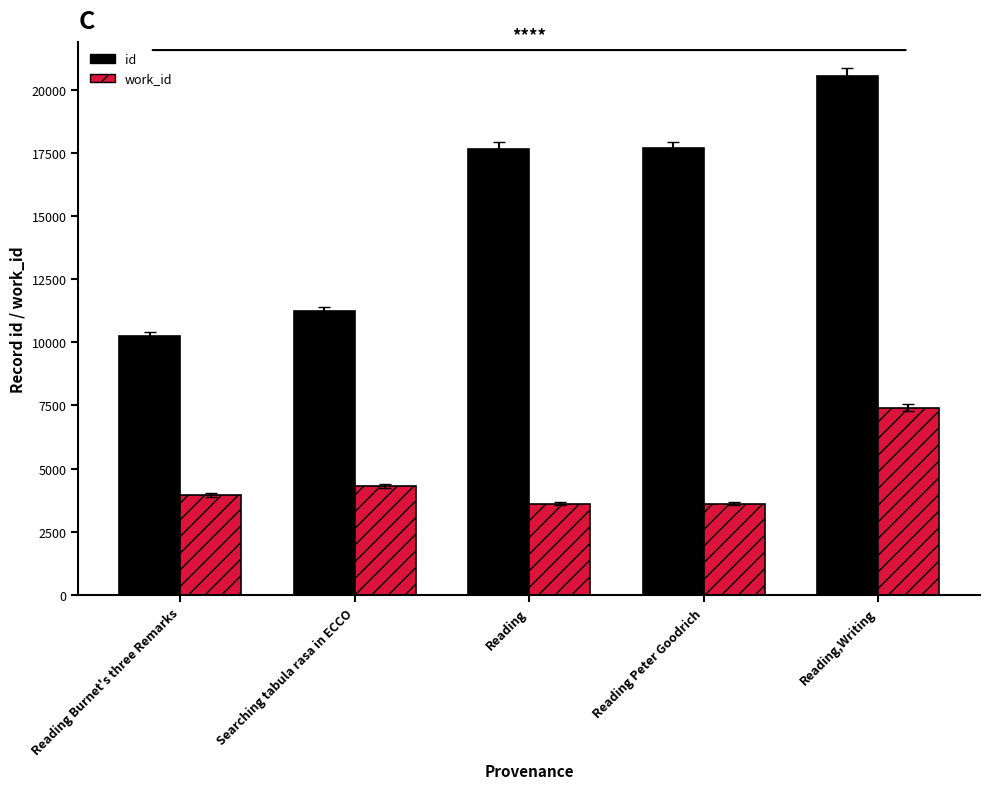

At which category does the chart reach its peak across all series?

Reading,Writing